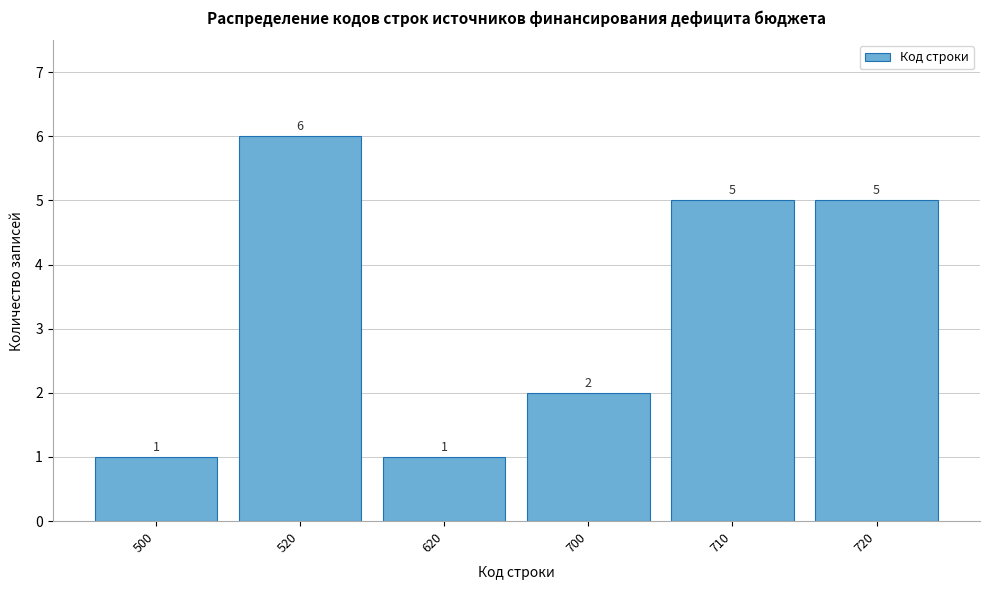

Reading right to left, what are all the values shown in this chart?

5	5	2	1	6	1